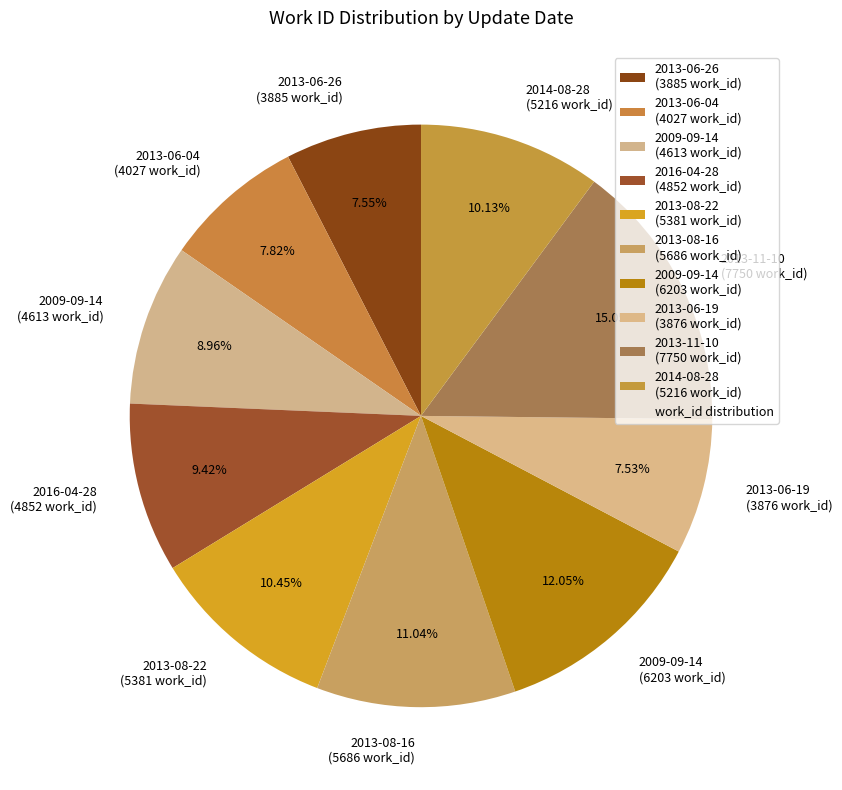

How many slices are in this pie chart?

10